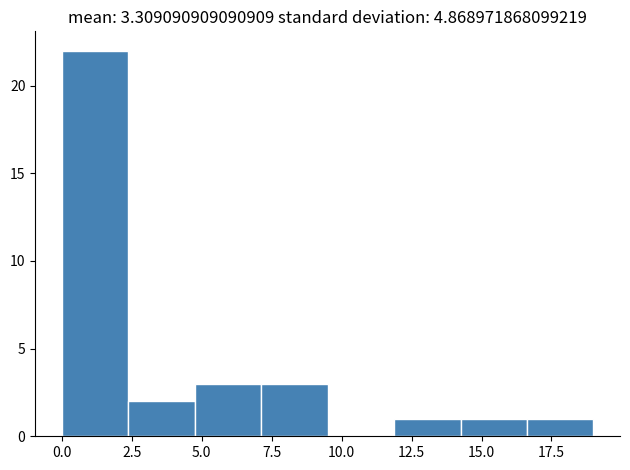

Reading left to right, transcribe this chart: for each bar, give the range it covers on the x-axis and its height. Neither the bar edges nor the heights are printed on the chart, so give them approximately, as read against the axes.

0.0 to 2.5: 22
2.5 to 5.0: 2
5.0 to 7.0: 3
7.0 to 9.5: 3
9.5 to 12.0: 0
12.0 to 14.5: 1
14.5 to 16.5: 1
16.5 to 19.0: 1